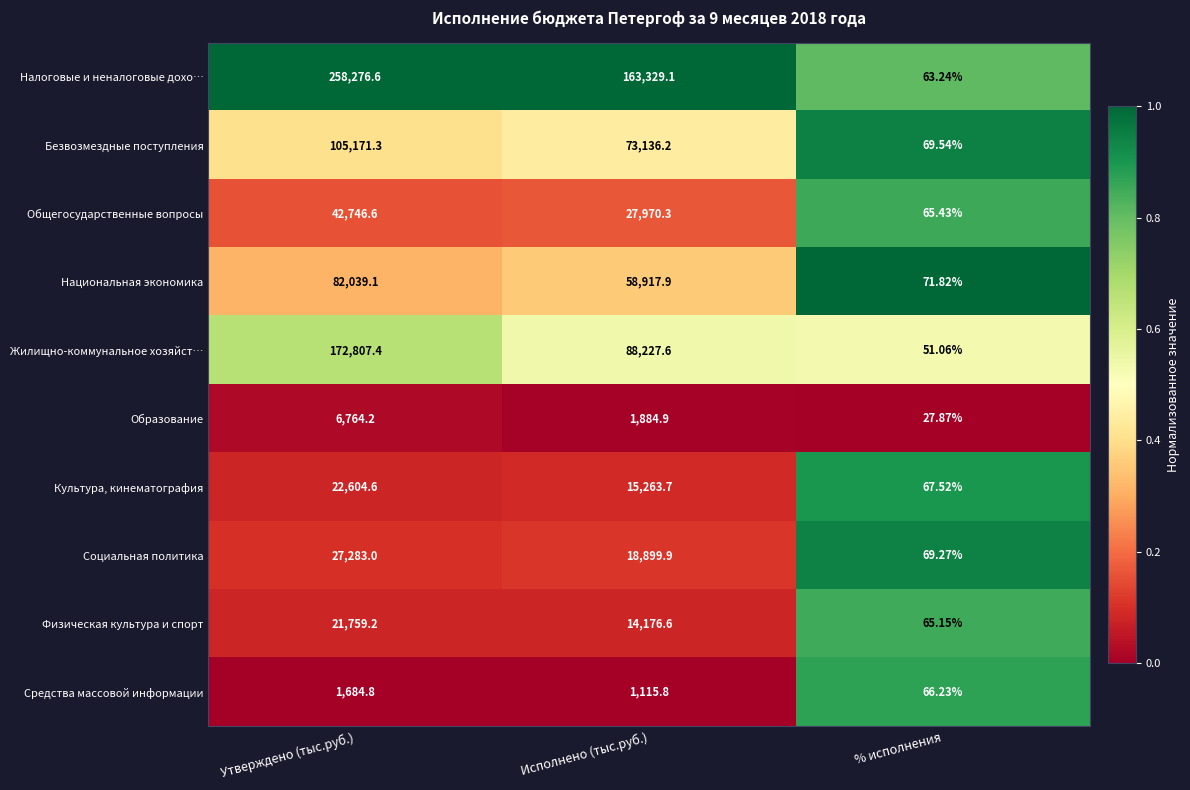

Rank the series by their maximum value, from highest to lowest.

Налоговые и неналоговые дохо…, Жилищно-коммунальное хозяйст…, Безвозмездные поступления, Национальная экономика, Общегосударственные вопросы, Социальная политика, Культура, кинематография, Физическая культура и спорт, Образование, Средства массовой информации